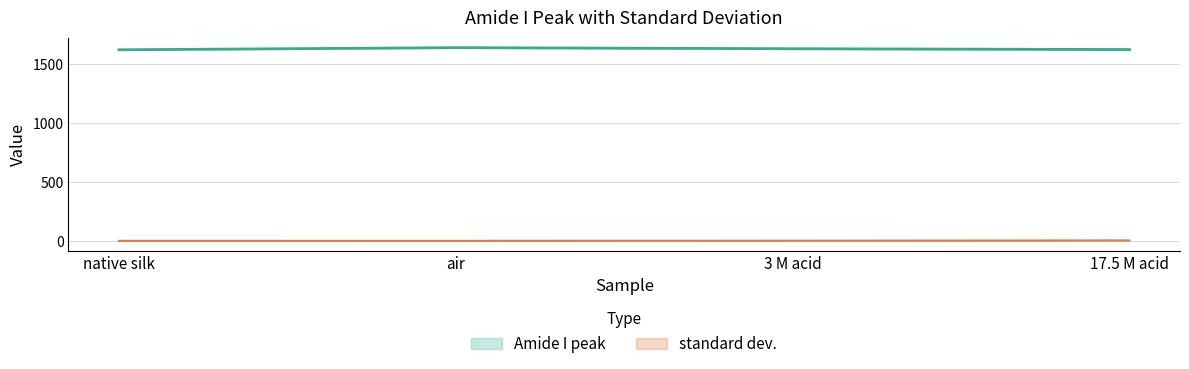

What is the difference between the standard dev. values at native silk and 3 M acid?

1.0